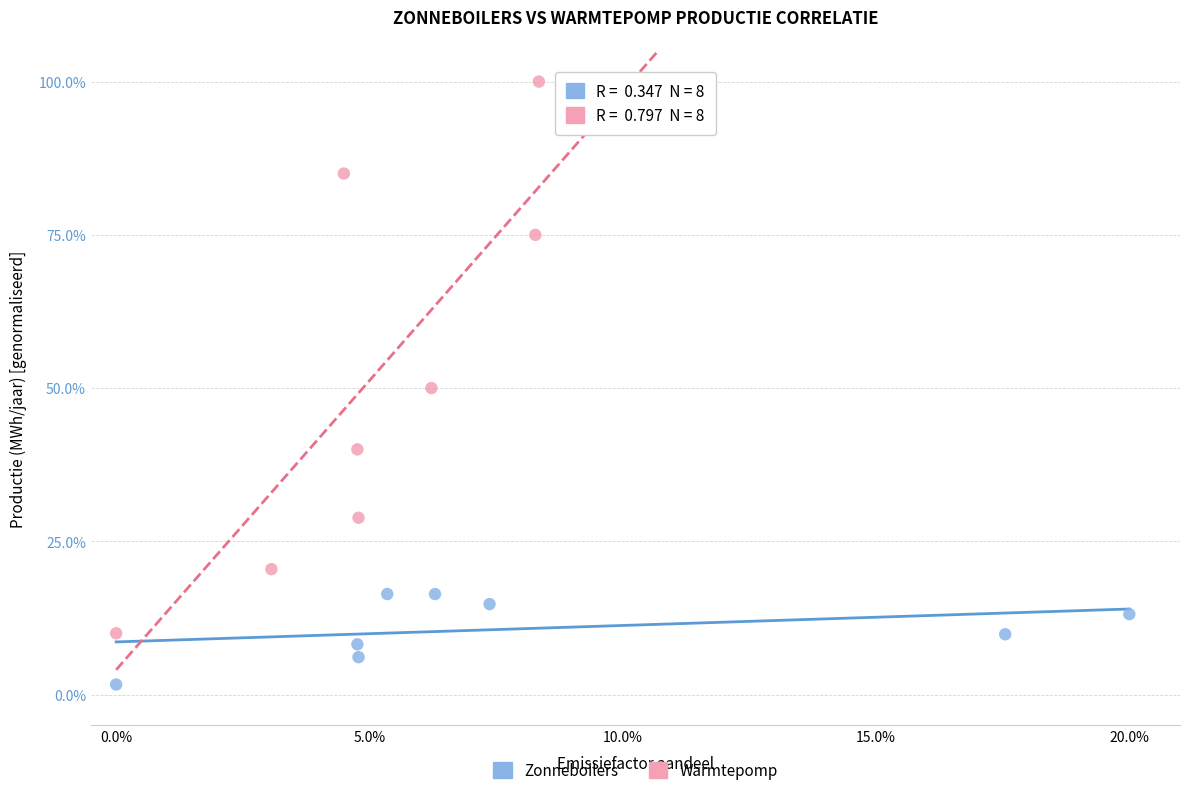

Which series reaches the maximum Y coordinate?

Warmtepomp